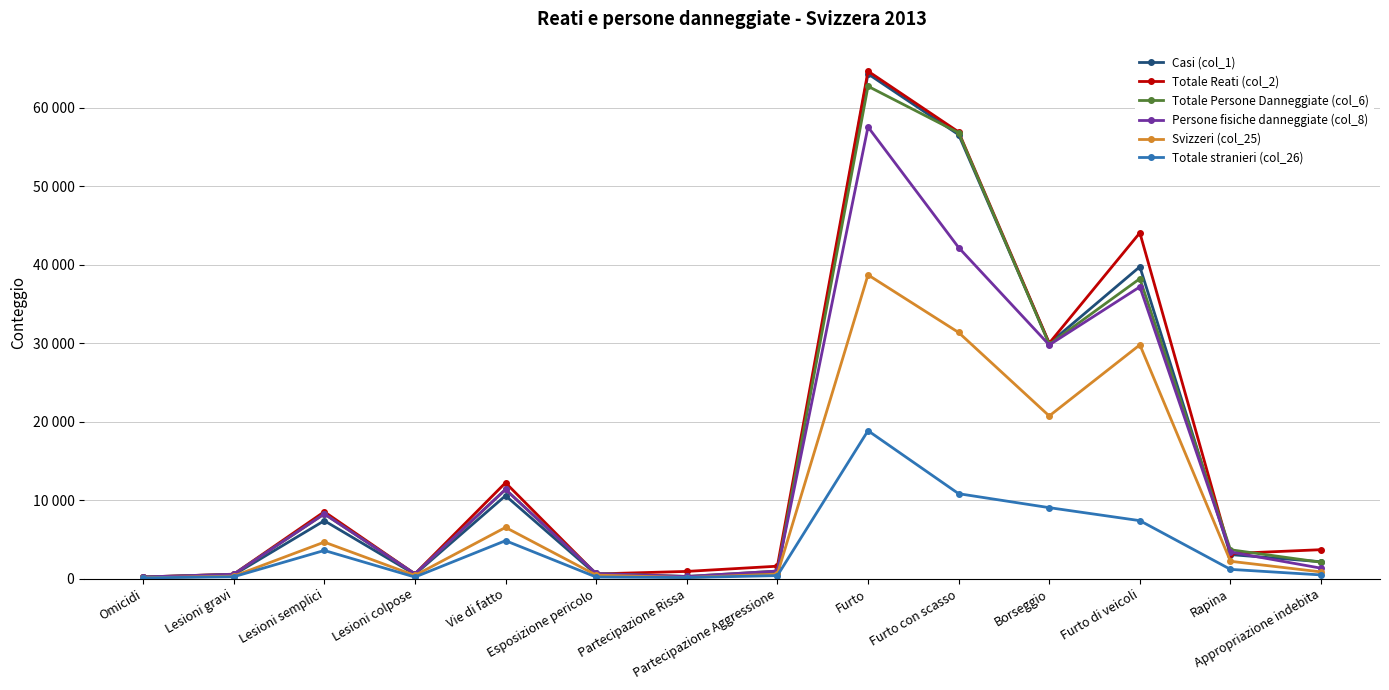

List the series in order of their peak value, highest first.

Totale Reati (col_2), Casi (col_1), Totale Persone Danneggiate (col_6), Persone fisiche danneggiate (col_8), Svizzeri (col_25), Totale stranieri (col_26)